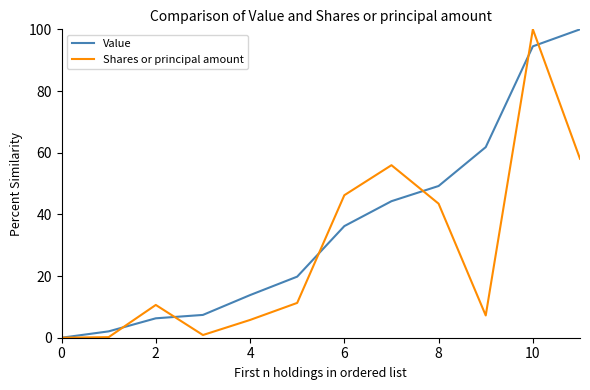

Rank the series by their average value, from highest to lowest.

Value, Shares or principal amount